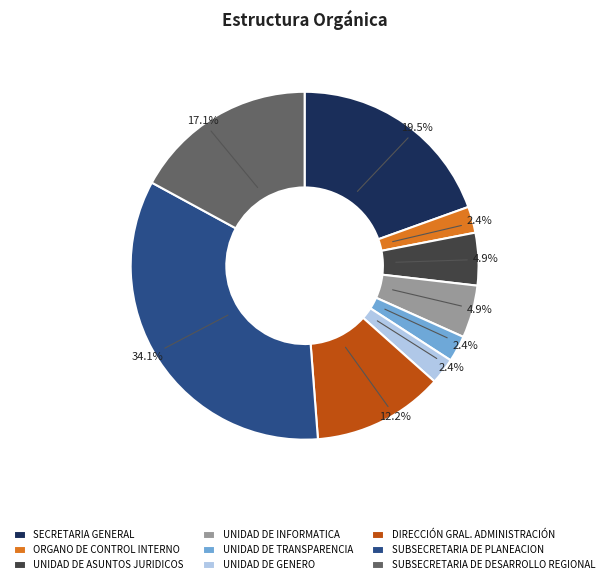

What is the total percentage of UNIDAD DE INFORMATICA and UNIDAD DE TRANSPARENCIA?

7.3%